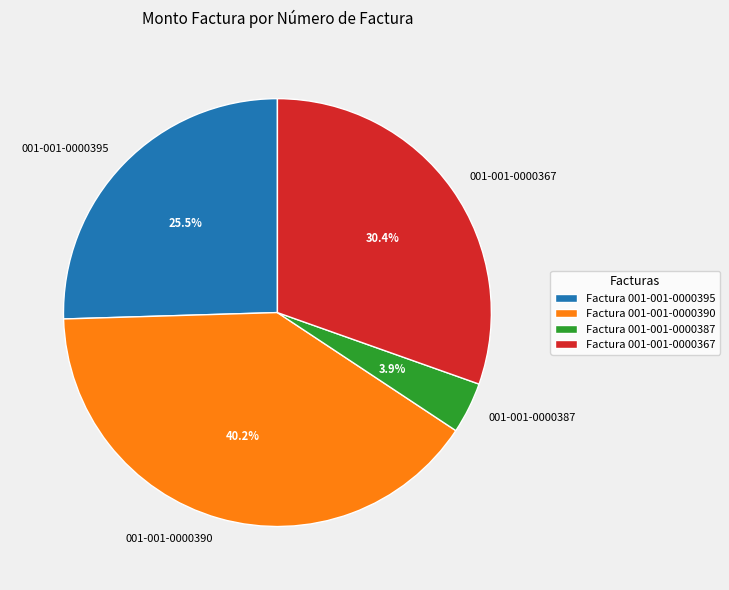

What percentage is the 001-001-0000387 slice, to the nearest percent?

4%